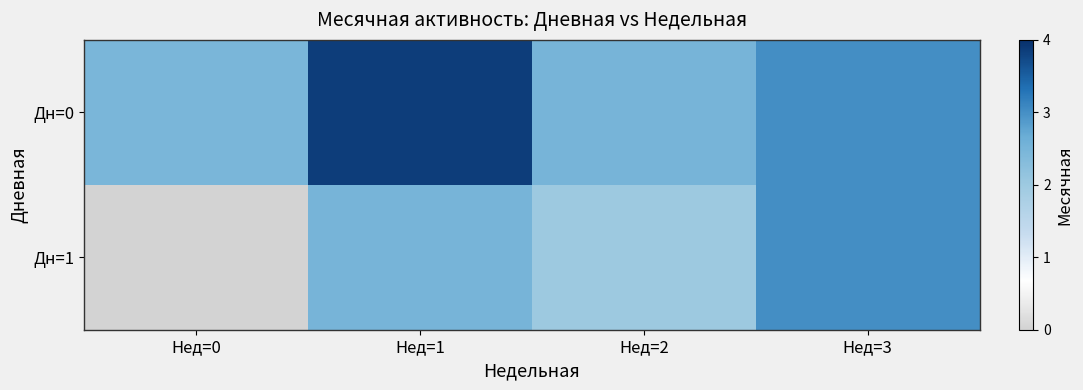

Reading left to right, transcribe all the data shown in this chart.

Дн=0: Нед=0=2.5	Нед=1=3.9	Нед=2=2.5	Нед=3=3.0
Дн=1: Нед=0=0.0	Нед=1=2.5	Нед=2=2.0	Нед=3=3.0